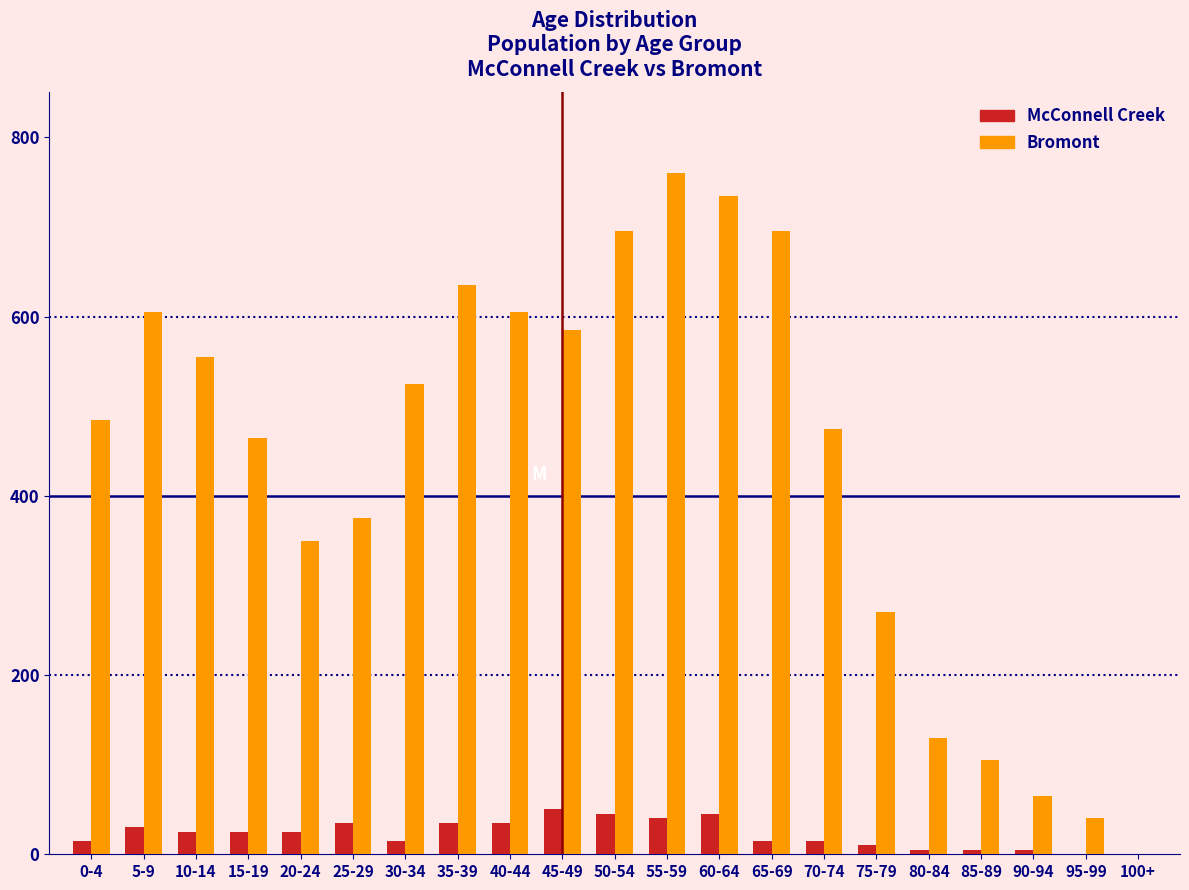

The value of McConnell Creek at 100+ is 0. True or false?

True